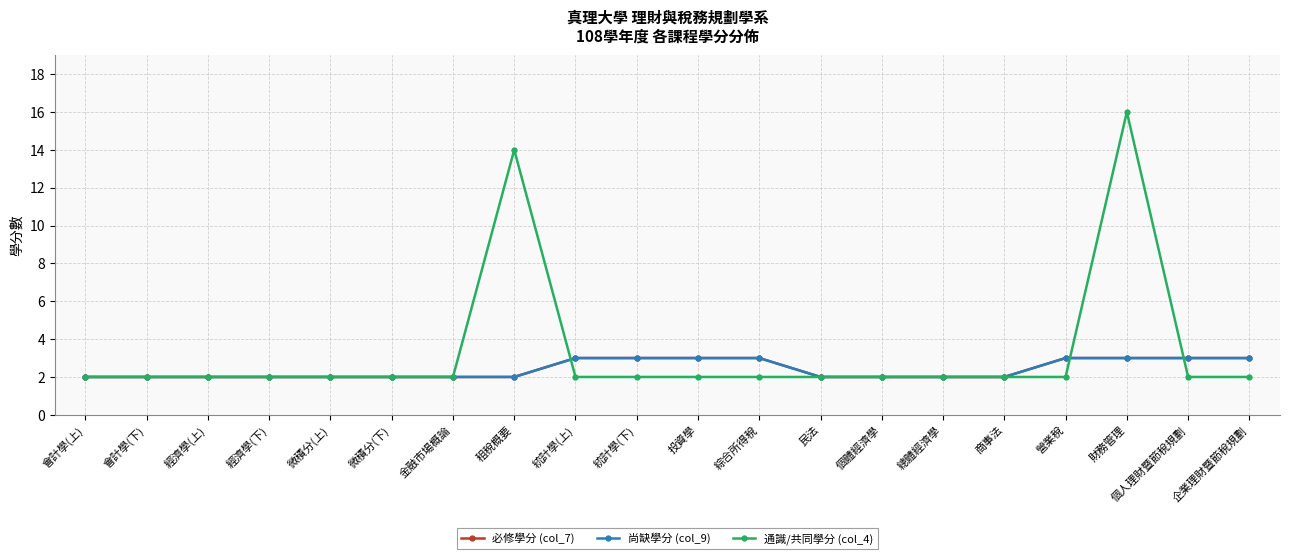

What value does the 必修學分 (col_7) series have at 民法?

2